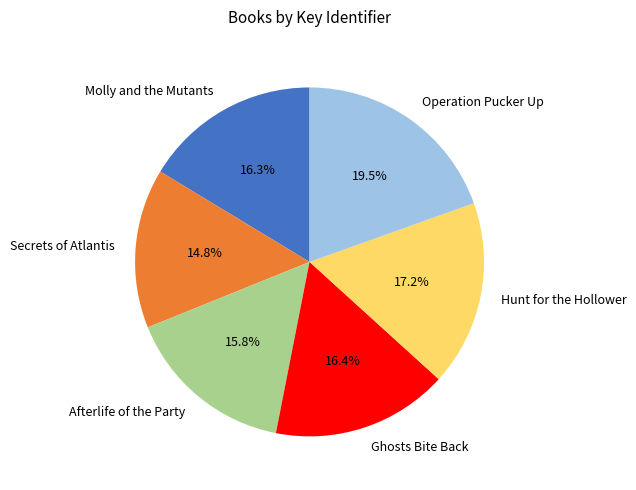

To the nearest percent, what is the difference between the largest and smallest slice percentages?

5%